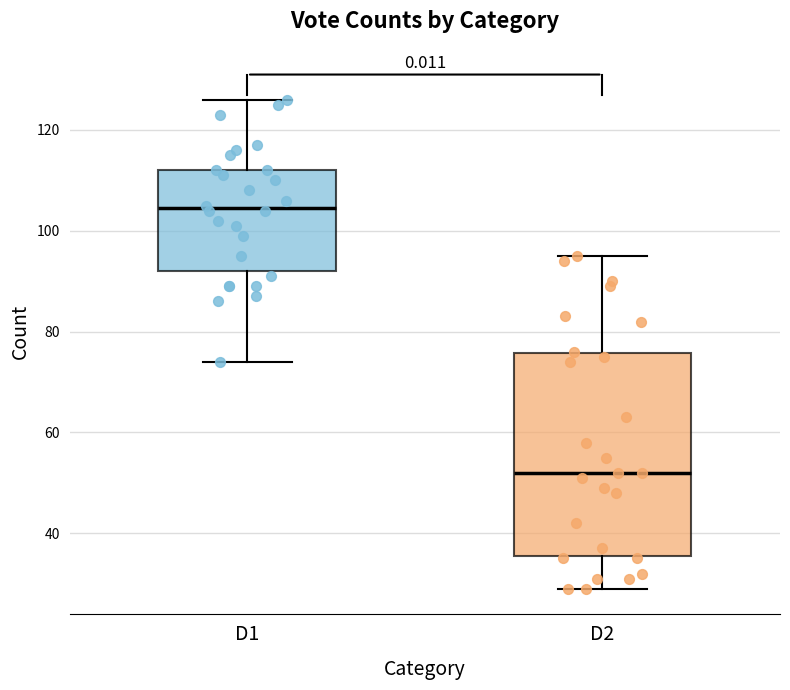

Where is the lower edge of the box for D2 on the y-axis? The values are not printed on the chart, so give them approximately, as read against the axis.

36